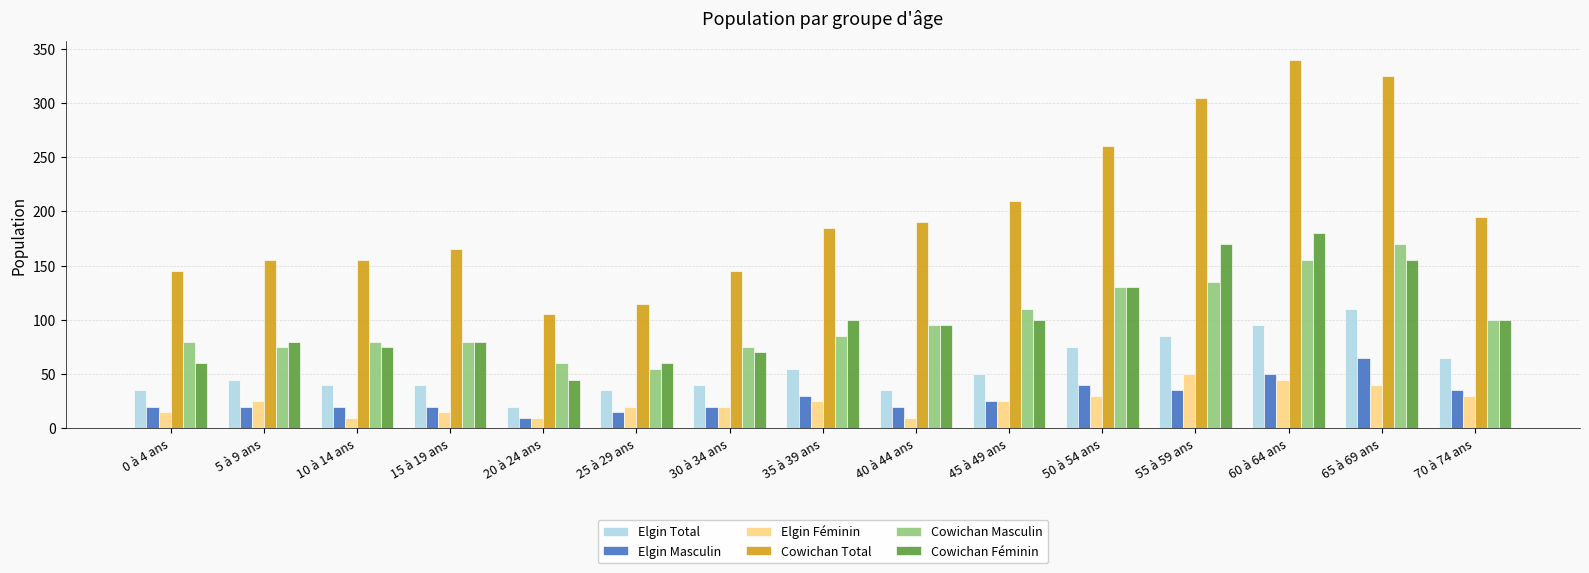

What is the difference between the Elgin Total values at 70 à 74 ans and 55 à 59 ans?

20